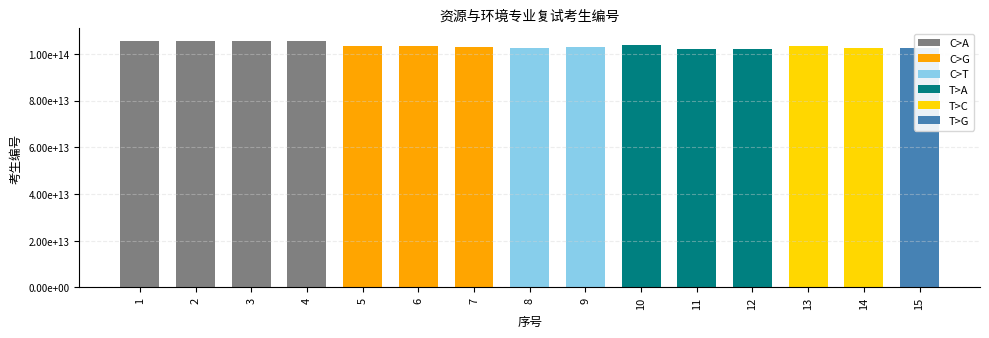

What is the difference between the maximum and minimum values?

3450380109529